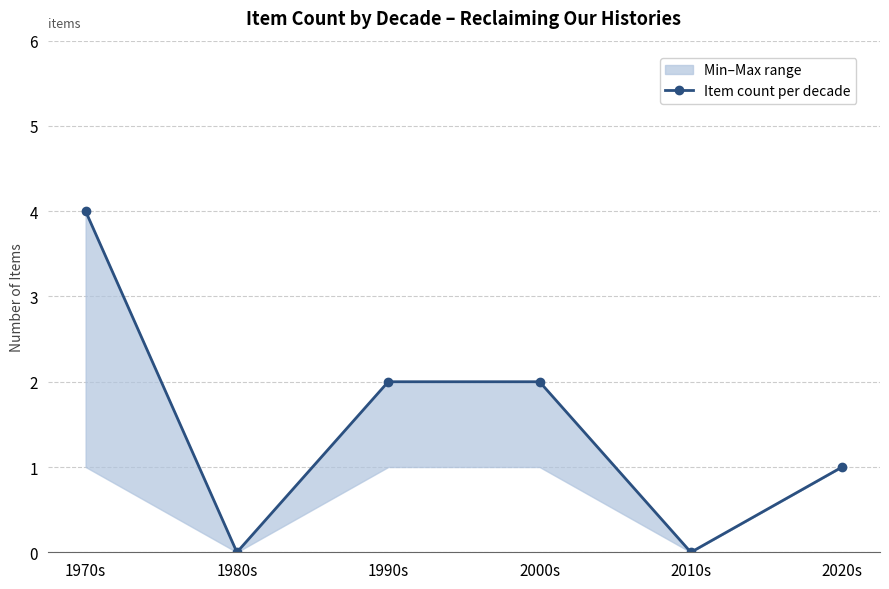

What is the change in value from 1970s to 2020s?

-3